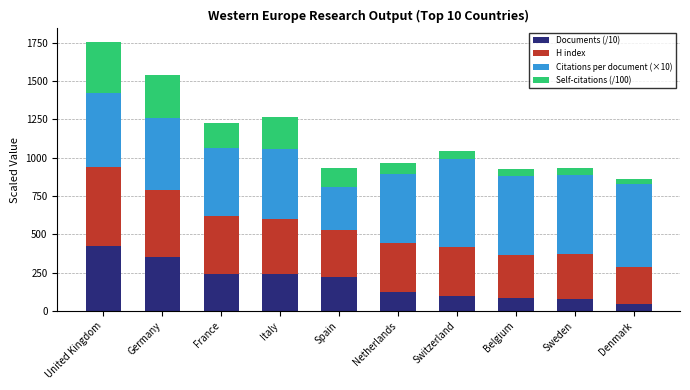

Where does the Documents (/10) series first go above 222?

United Kingdom